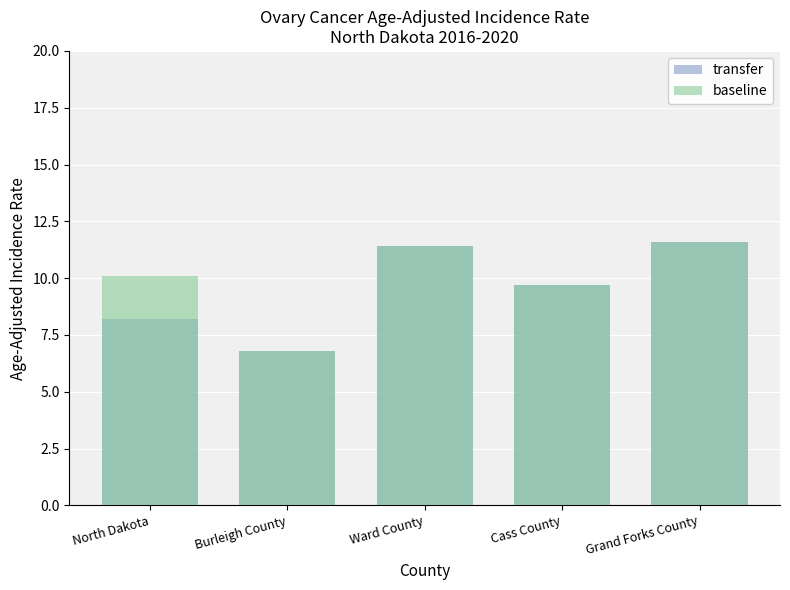

What is the label of the 3rd bar from the left?

Ward County